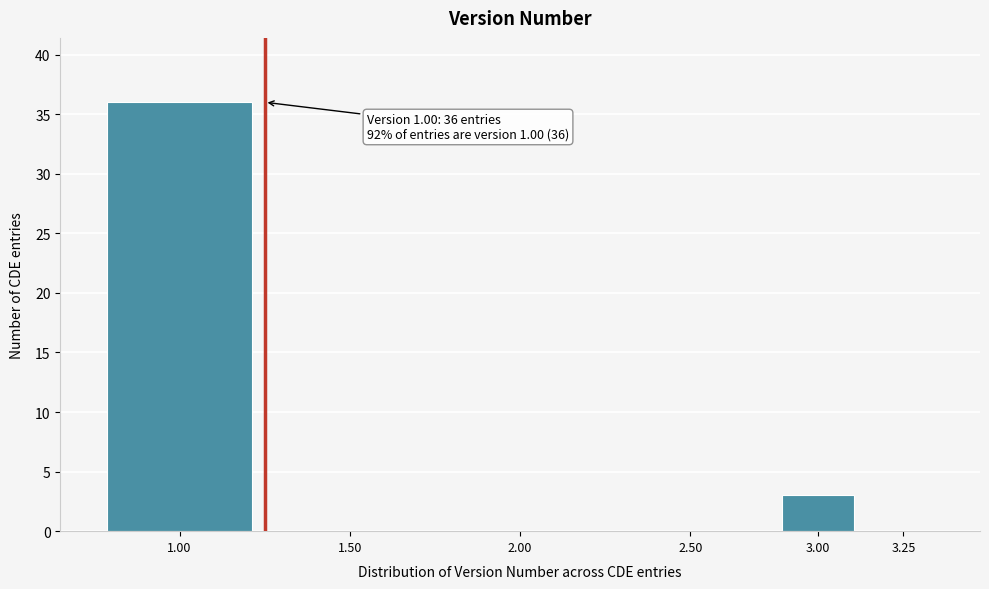

Reading left to right, transcribe all the data shown in this chart.

1.00=36	1.50=0	2.00=0	2.50=0	3.00=3	3.25=0